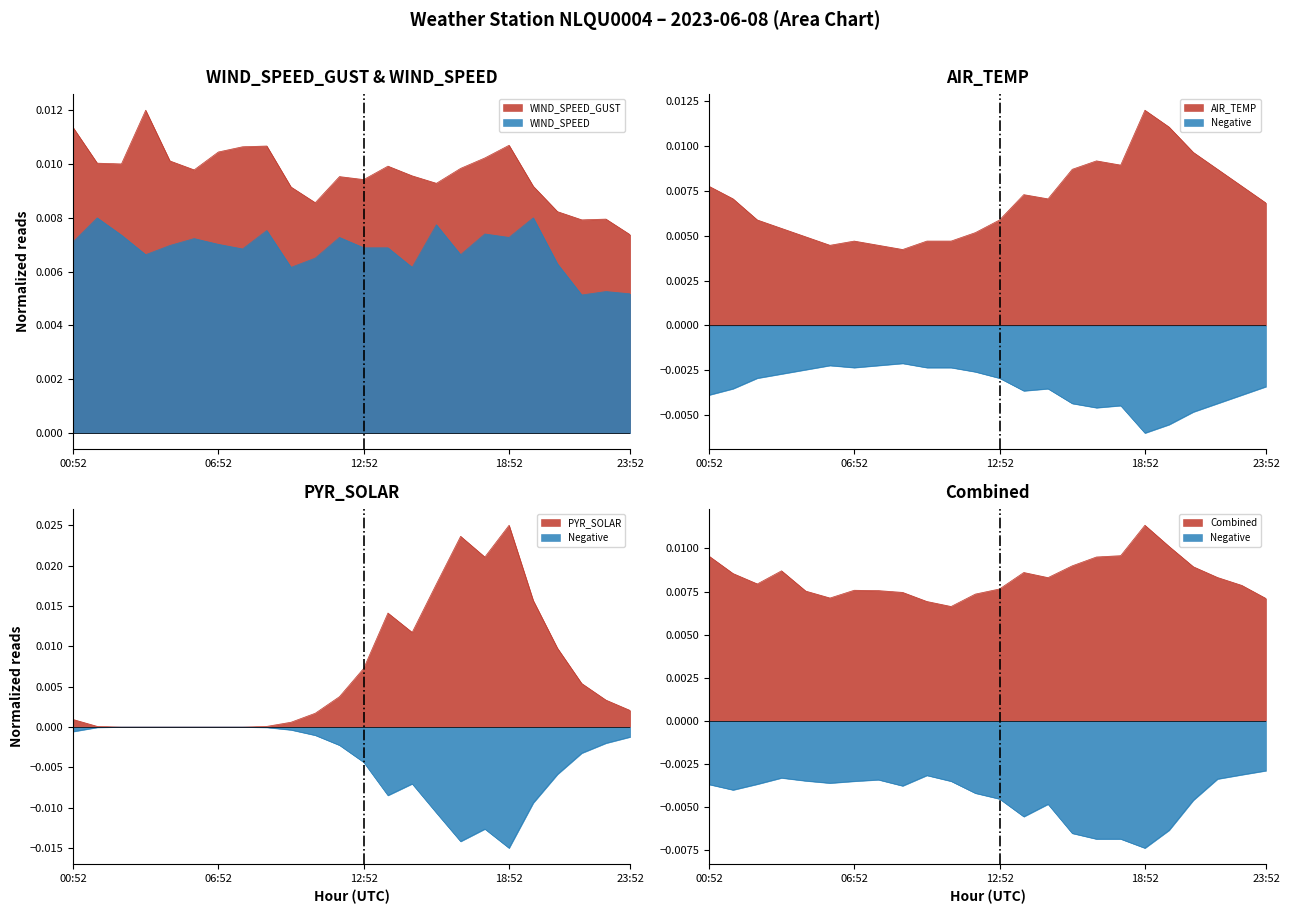

Rank the series by their maximum value, from lowest to highest.

WIND_SPEED, WIND_SPEED_GUST, AIR_TEMP, PYR_SOLAR